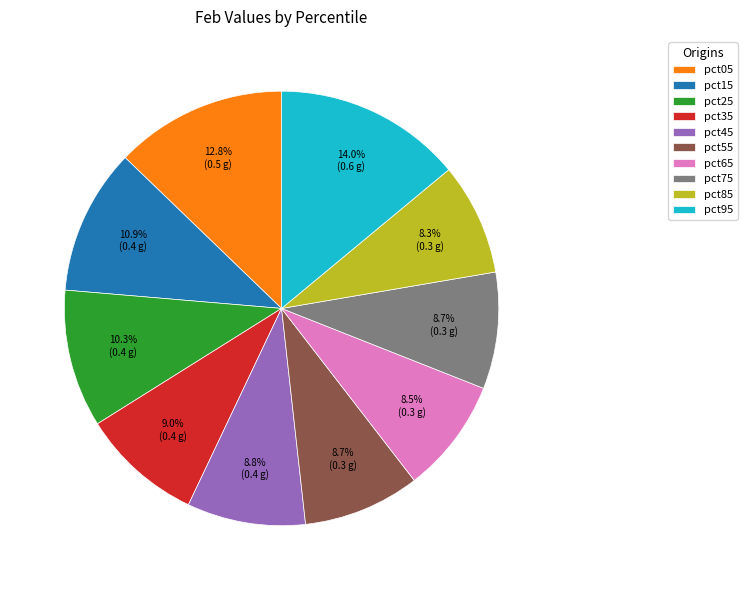

Do pct75 and pct85 together represent more than half of the pie?

No